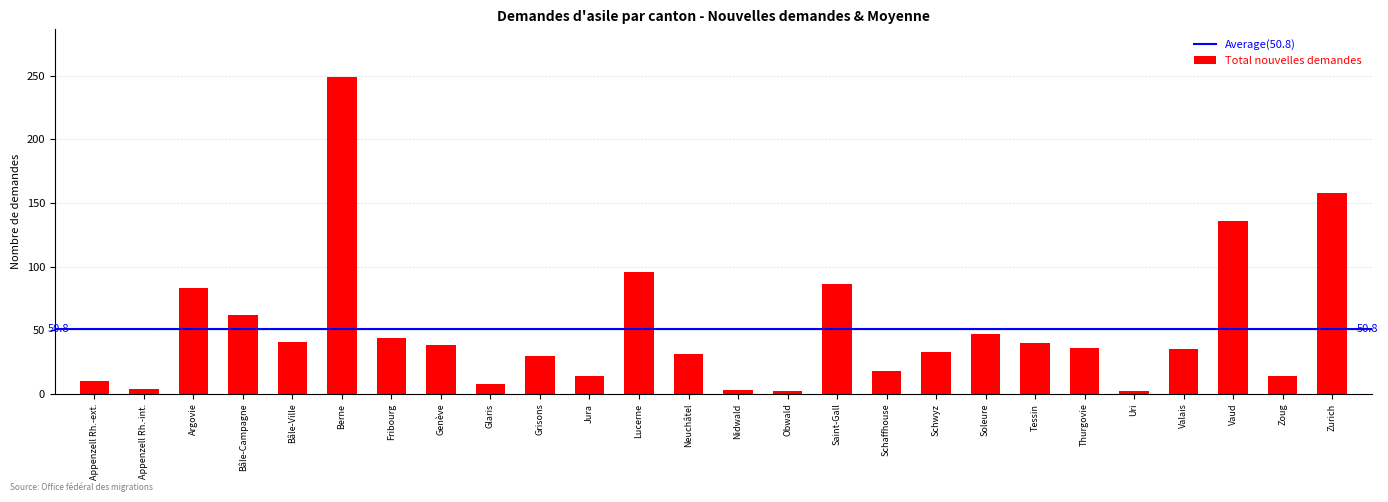

The value at Schaffhouse is 18. True or false?

True